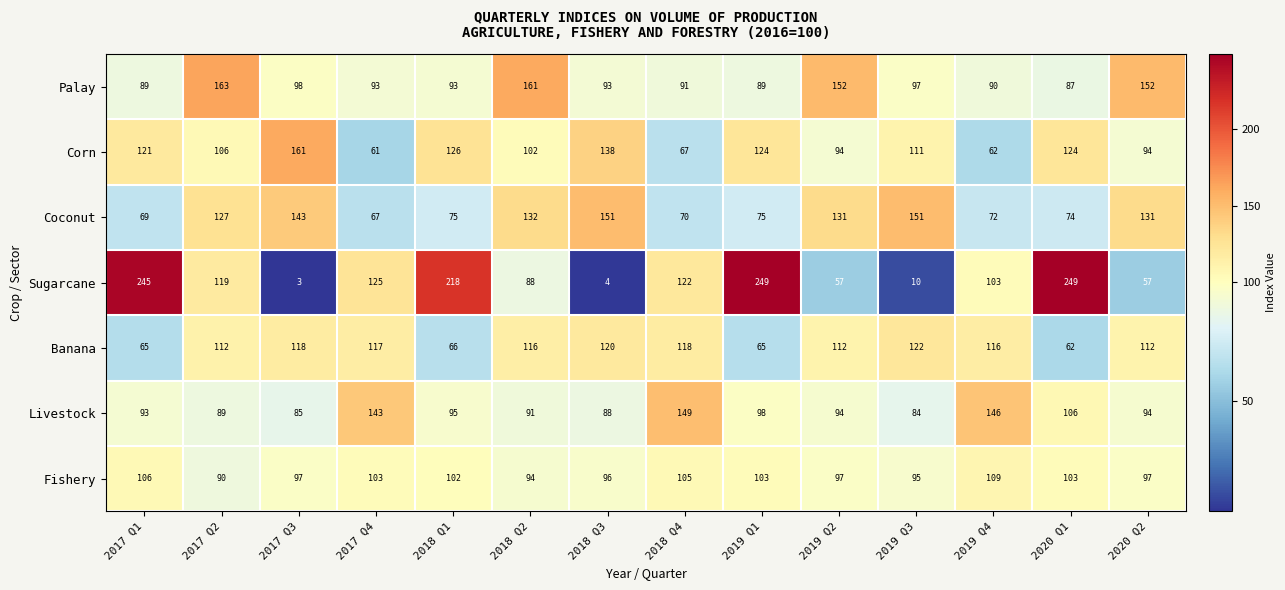

Which series has the largest total across all categories?

Sugarcane